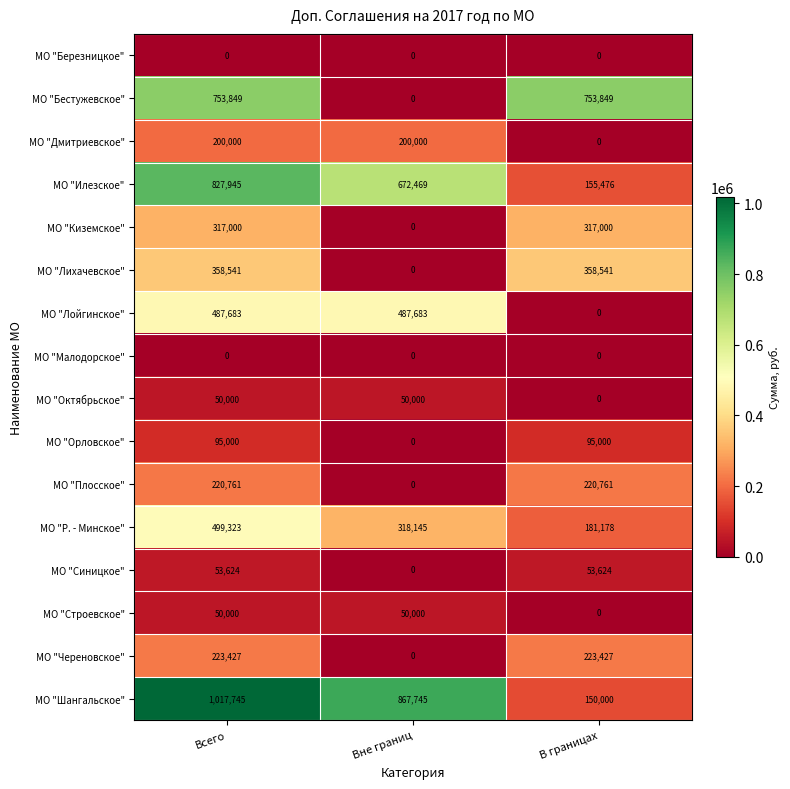

What is the greatest value displayed?

1017745